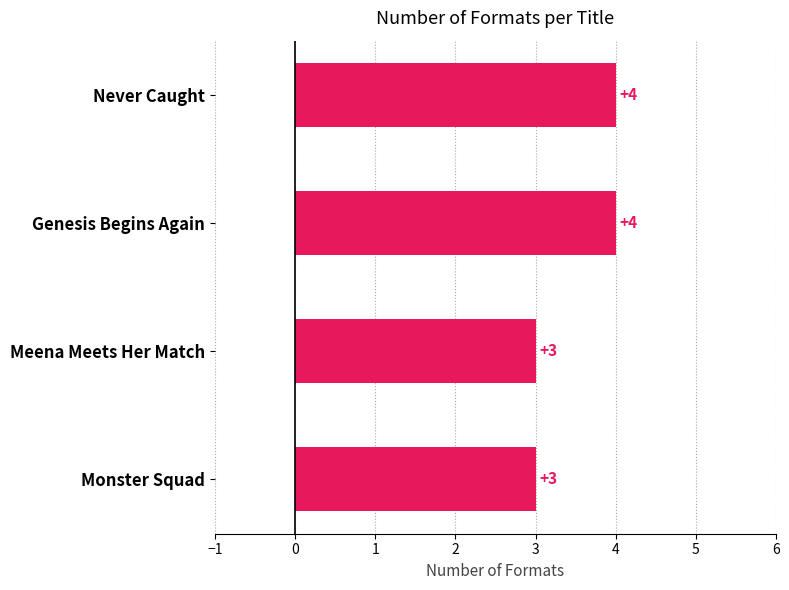

How many data points are less than 4?

2